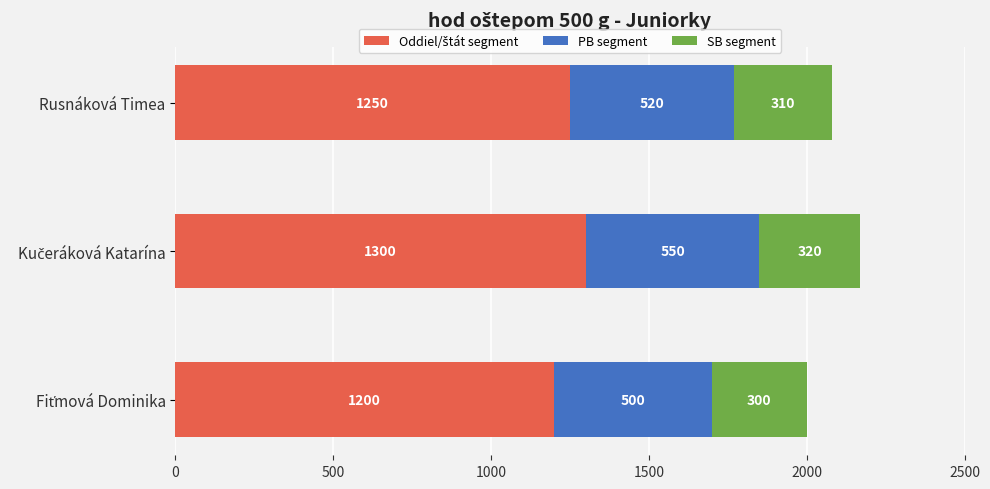

How many distinct data groups are displayed?

3